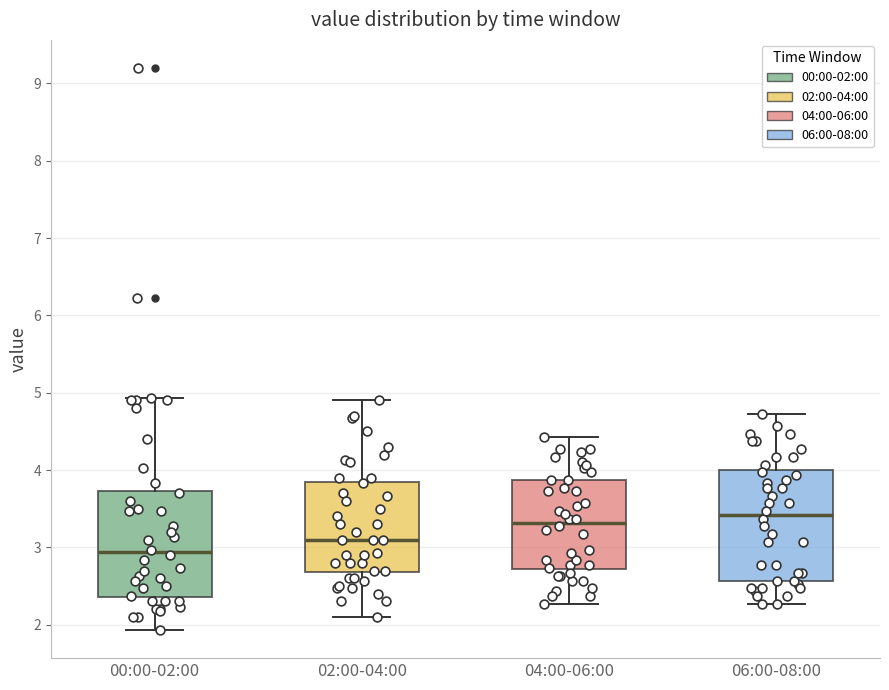

Reading left to right, transcribe this box plot: for each box, give where its median line is, the range the box spans, and where its two whiskers end, as read against the y-axis. The values are not printed on the chart, so give them approximately, as read against the axis.

00:00-02:00: median 2.9, box 2.4 to 3.7, whiskers 1.9 to 4.9
02:00-04:00: median 3.1, box 2.7 to 3.8, whiskers 2.1 to 4.9
04:00-06:00: median 3.3, box 2.7 to 3.9, whiskers 2.3 to 4.4
06:00-08:00: median 3.4, box 2.6 to 4.0, whiskers 2.3 to 4.7